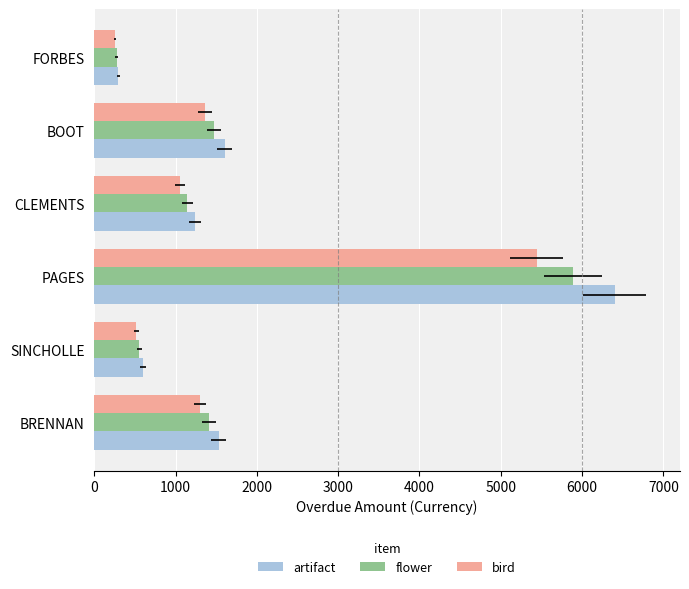

How many distinct data groups are displayed?

3